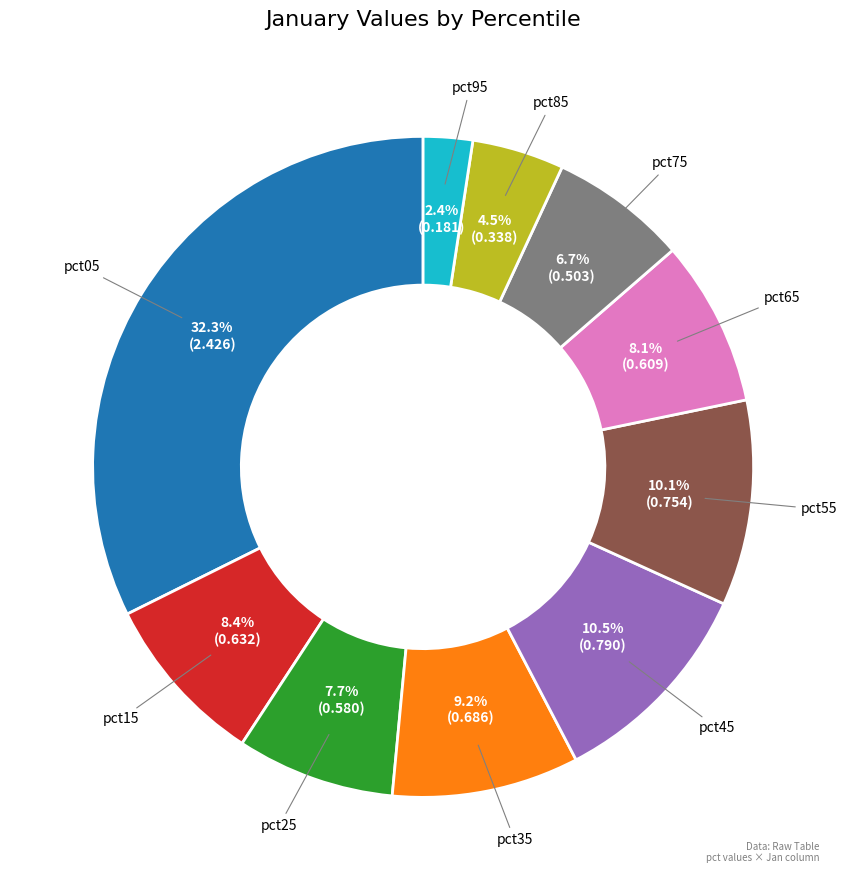

To the nearest percent, what is the difference between the pct05 and pct15 slice percentages?

24%